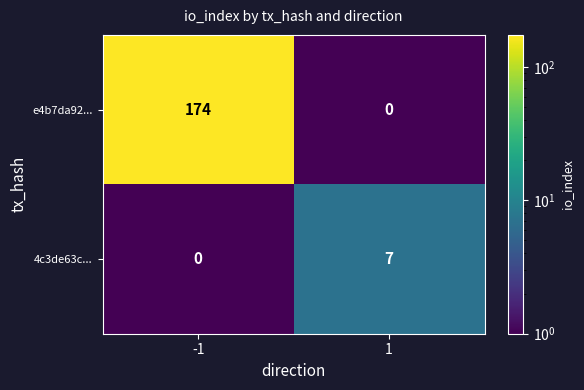

At which category is the sum across all series the highest?

-1